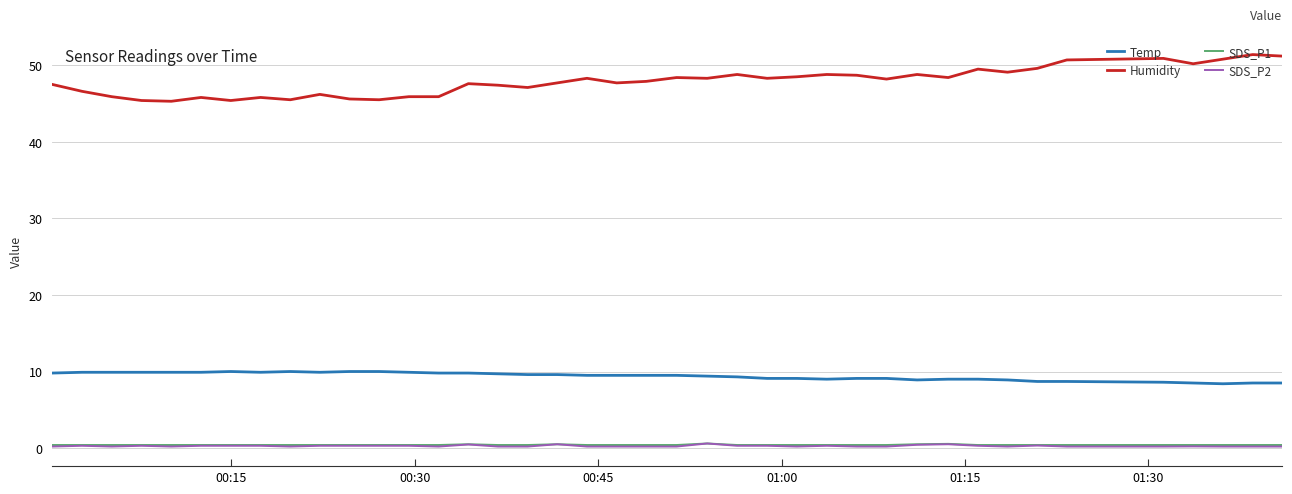

Which series has the largest range (max minus min)?

Humidity